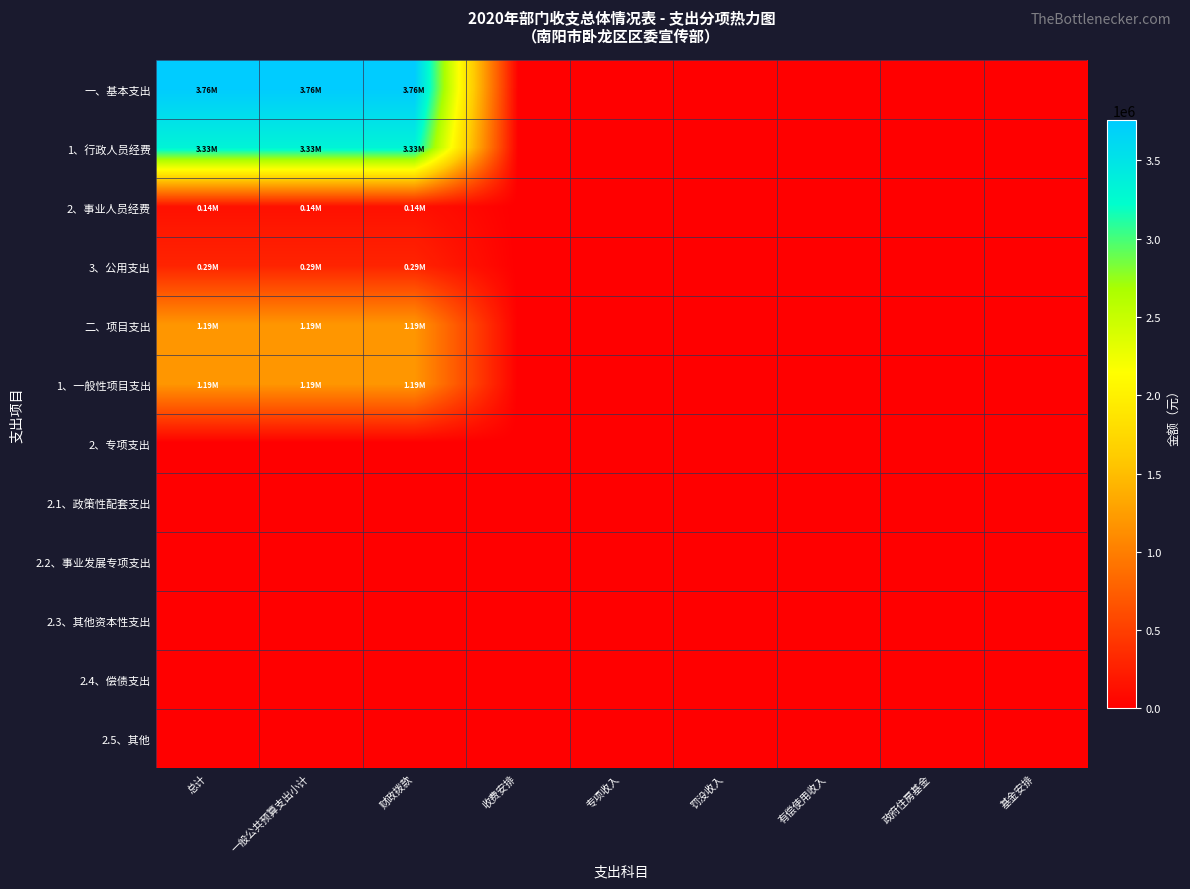

At how many categories does at least one series exceed 891267?

3